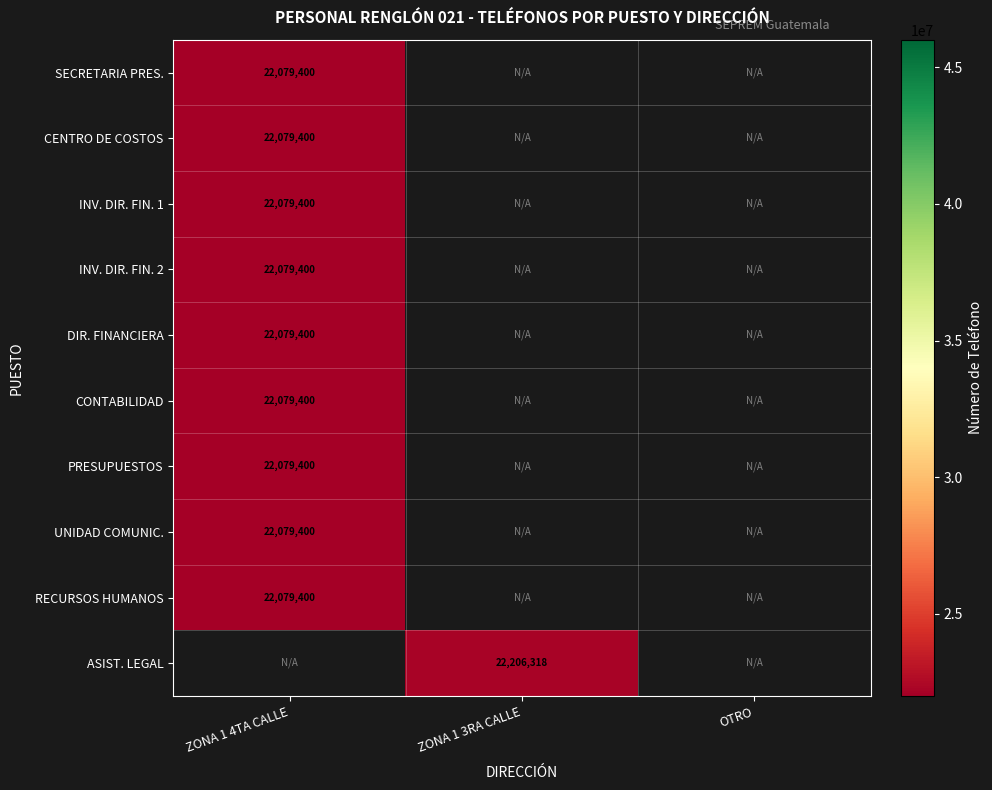

Which category has the highest value across all series?

ZONA 1 3RA CALLE